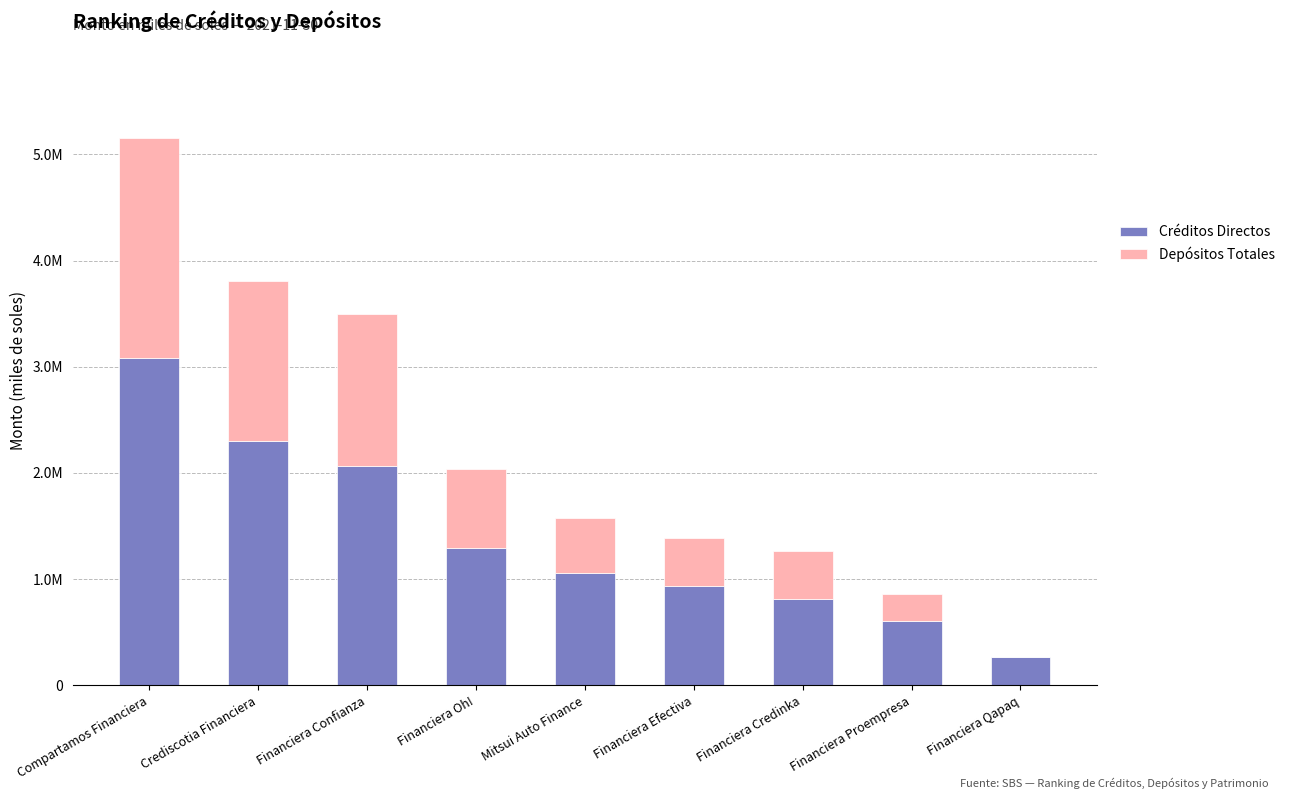

True or false: Depósitos Totales has a value of 515437.9 at Mitsui Auto Finance.

True